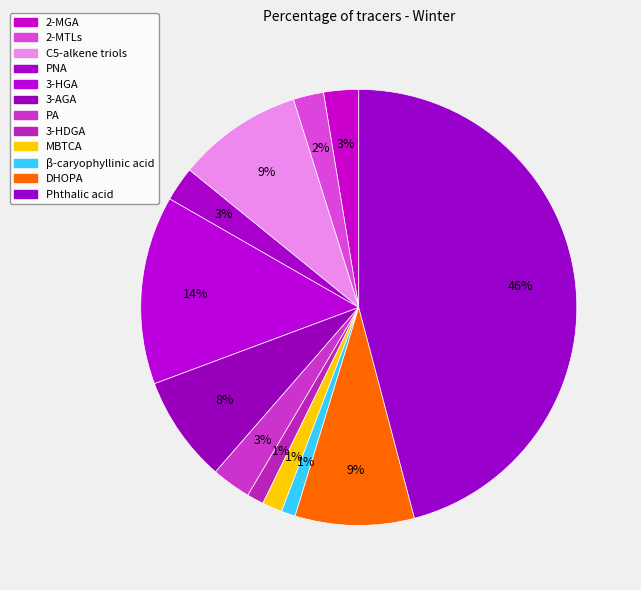

What is the largest slice in the pie chart?

Phthalic acid